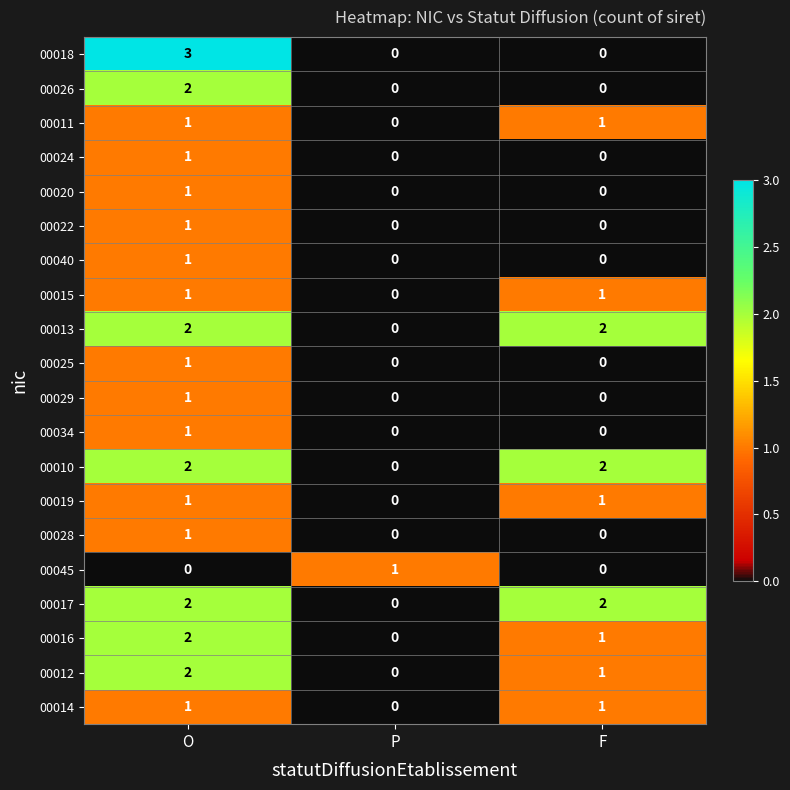

At which category is the sum across all series the highest?

O